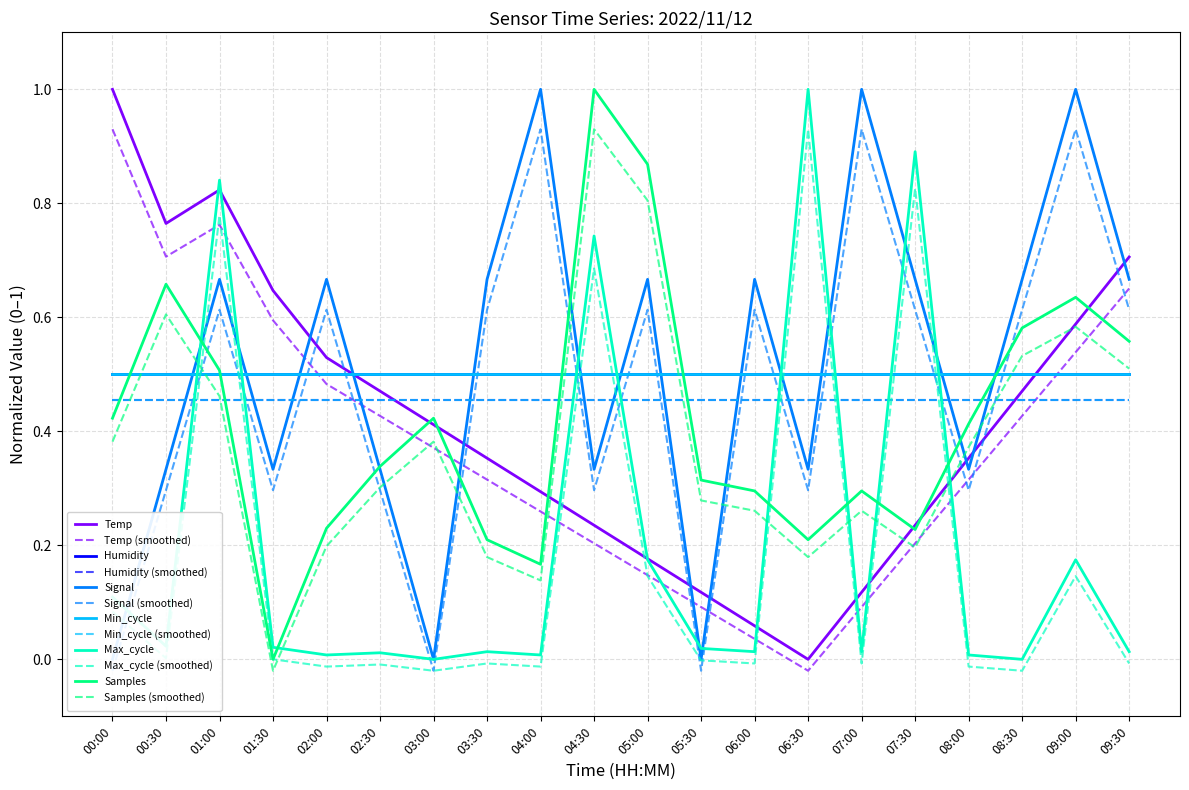

Which series has the widest spread of values?

Temp